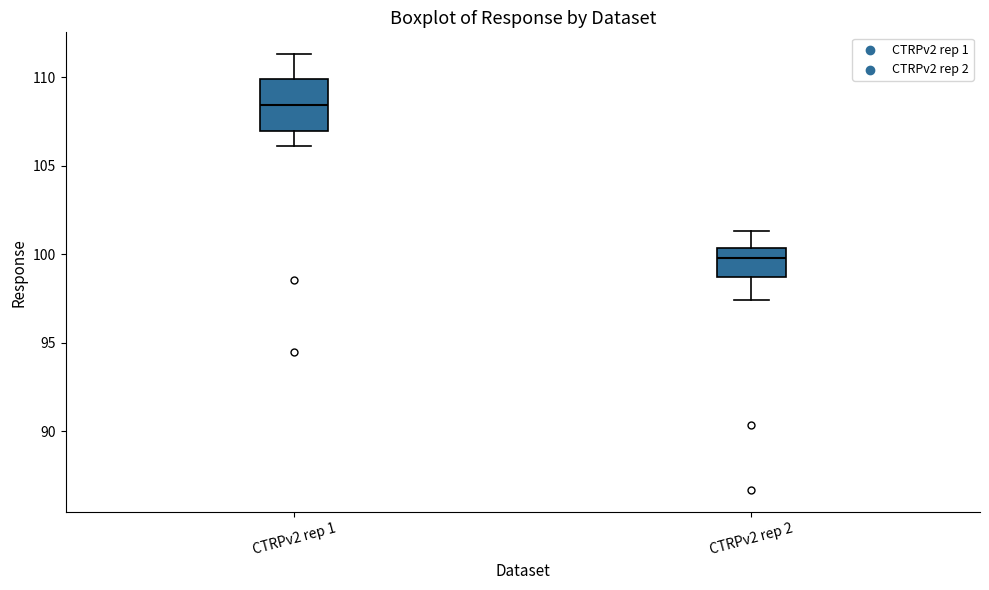

Where does the median line of the box for CTRPv2 rep 2 sit on the y-axis? The values are not printed on the chart, so give them approximately, as read against the axis.

100.0